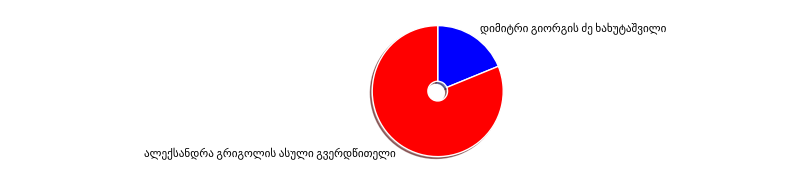

Is there any slice that represents more than half of the pie?

Yes